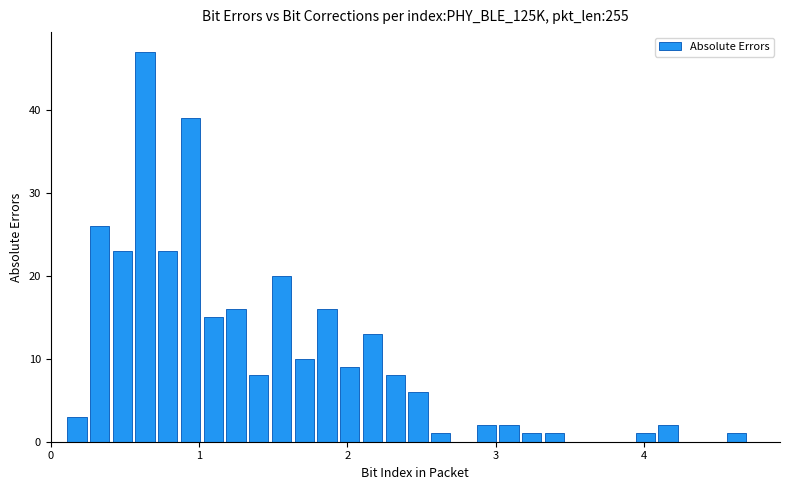

Read against the x-axis, roughly where is the centre of the tallest bar?

0.6